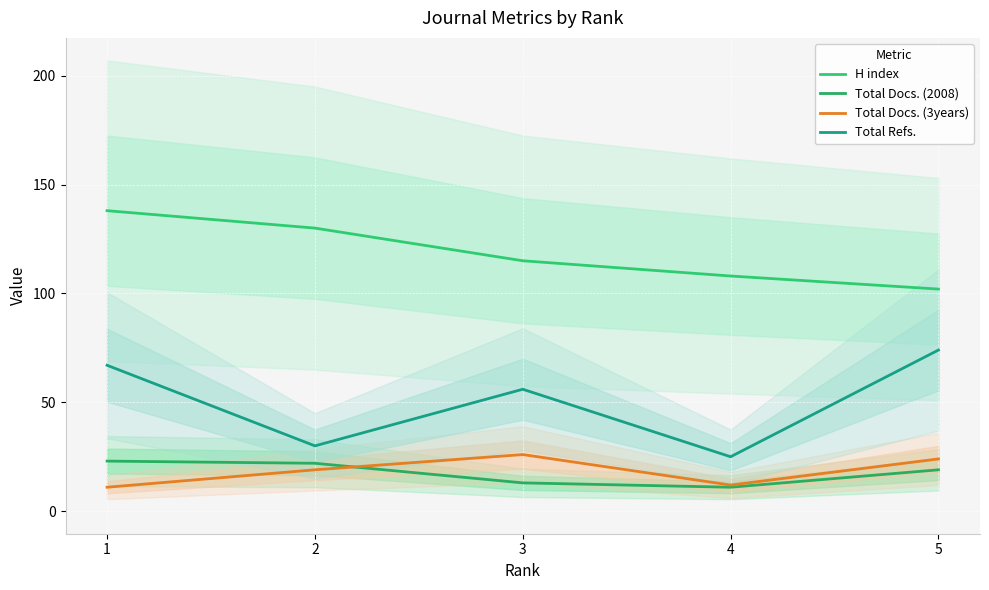

Which series changed the most between 2 and 4?

H index